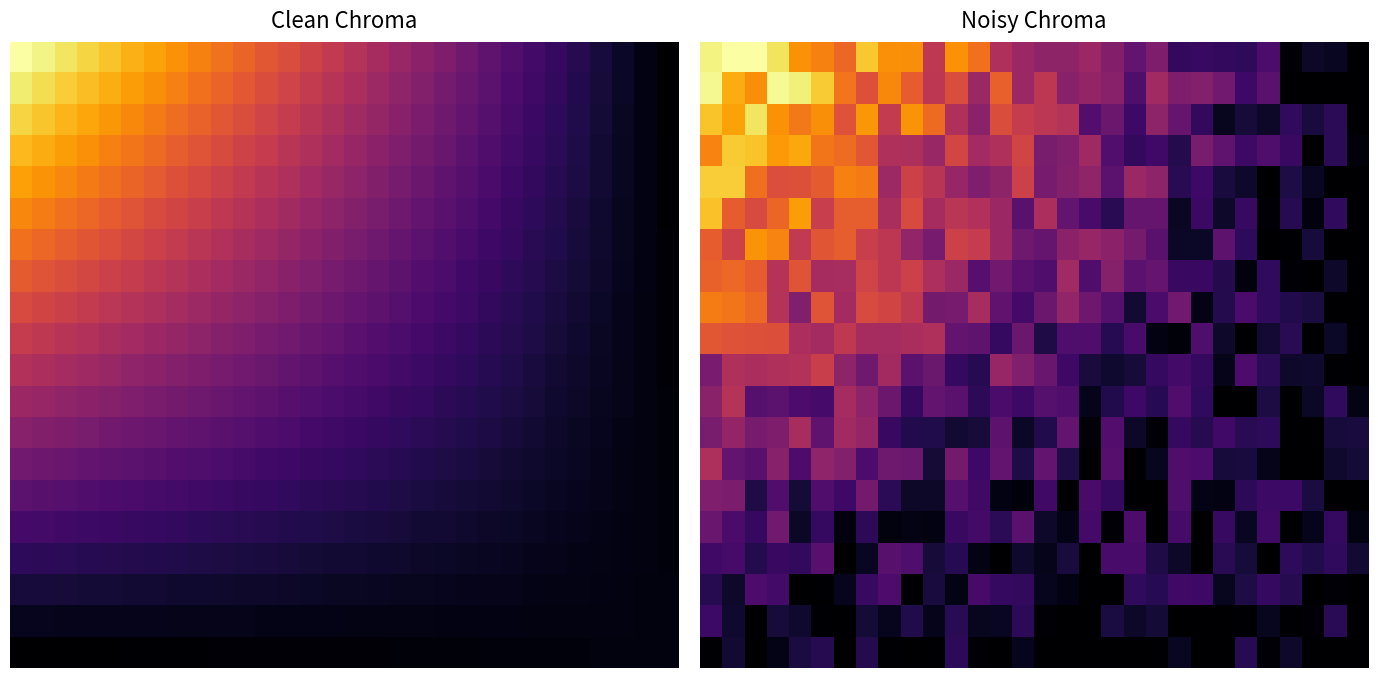

How many distinct data groups are displayed?

20